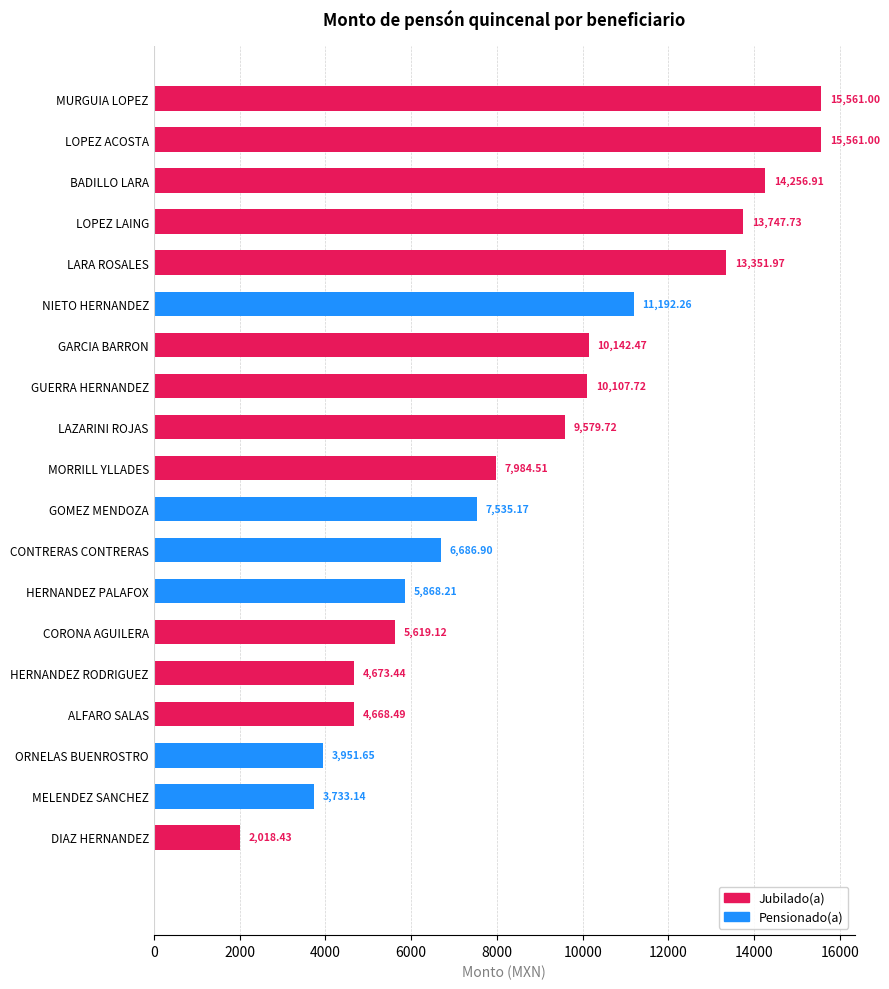

At which category does the chart reach its minimum across all series?

DIAZ HERNANDEZ